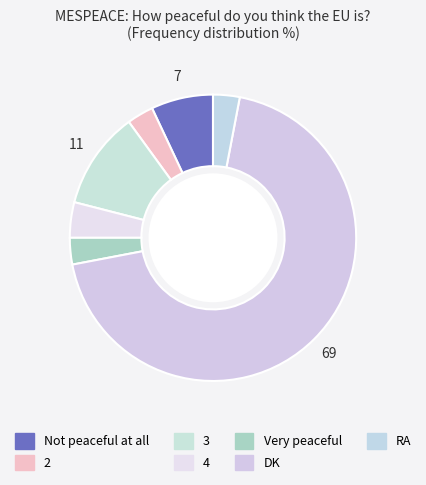

What is the largest slice in the pie chart?

DK